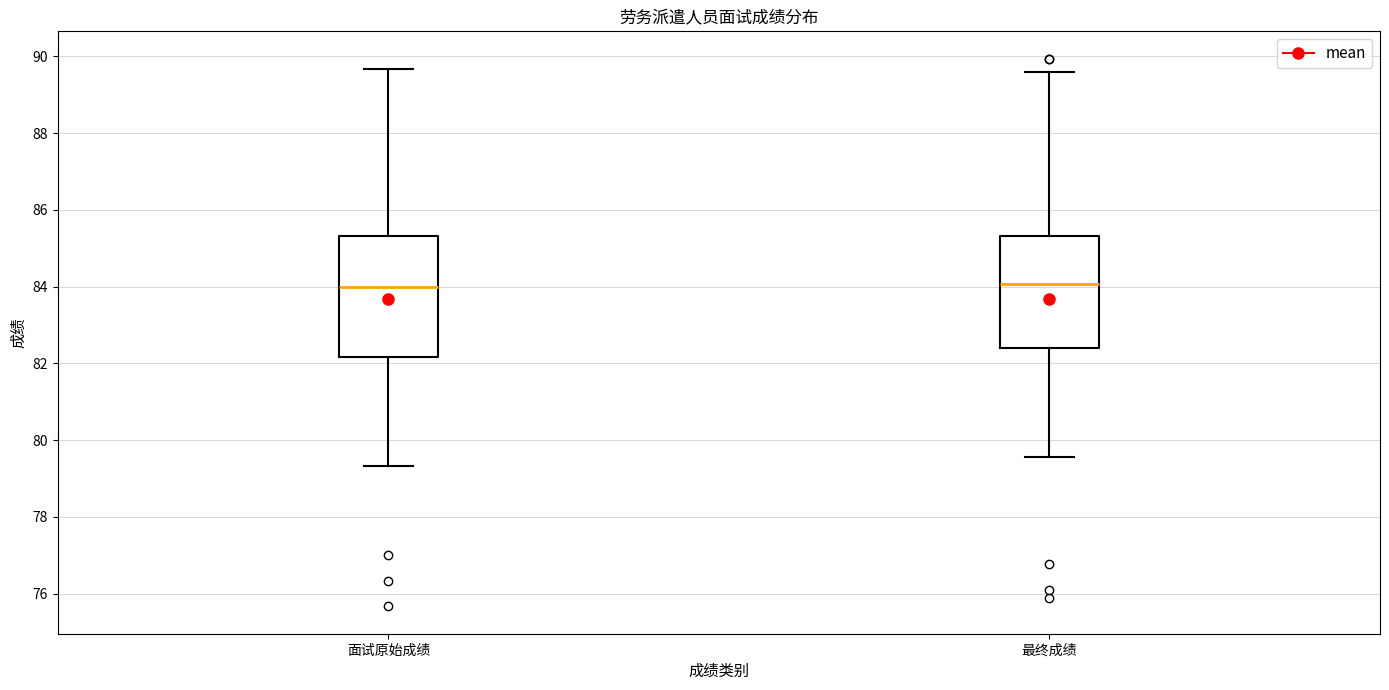

Reading left to right, transcribe this box plot: for each box, give where its median line is, the range the box spans, and where its two whiskers end, as read against the y-axis. The values are not printed on the chart, so give them approximately, as read against the axis.

面试原始成绩: median 84.0, box 82.2 to 85.4, whiskers 79.4 to 89.6
最终成绩: median 84.0, box 82.4 to 85.4, whiskers 79.6 to 89.6